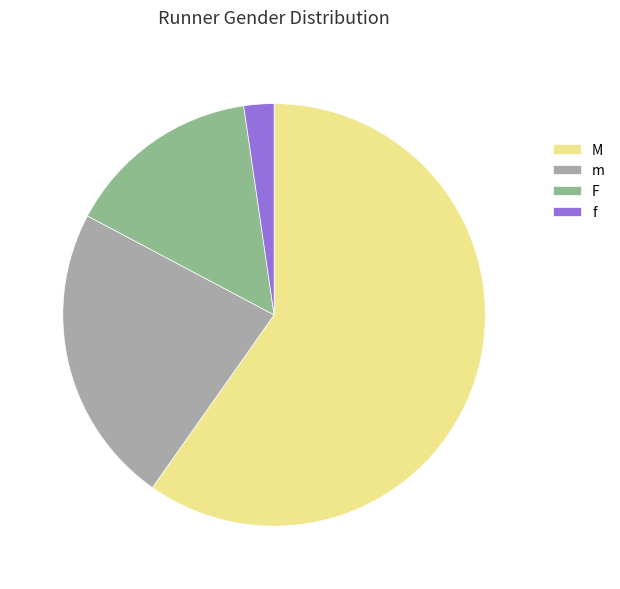

How many segments does this pie chart have?

4